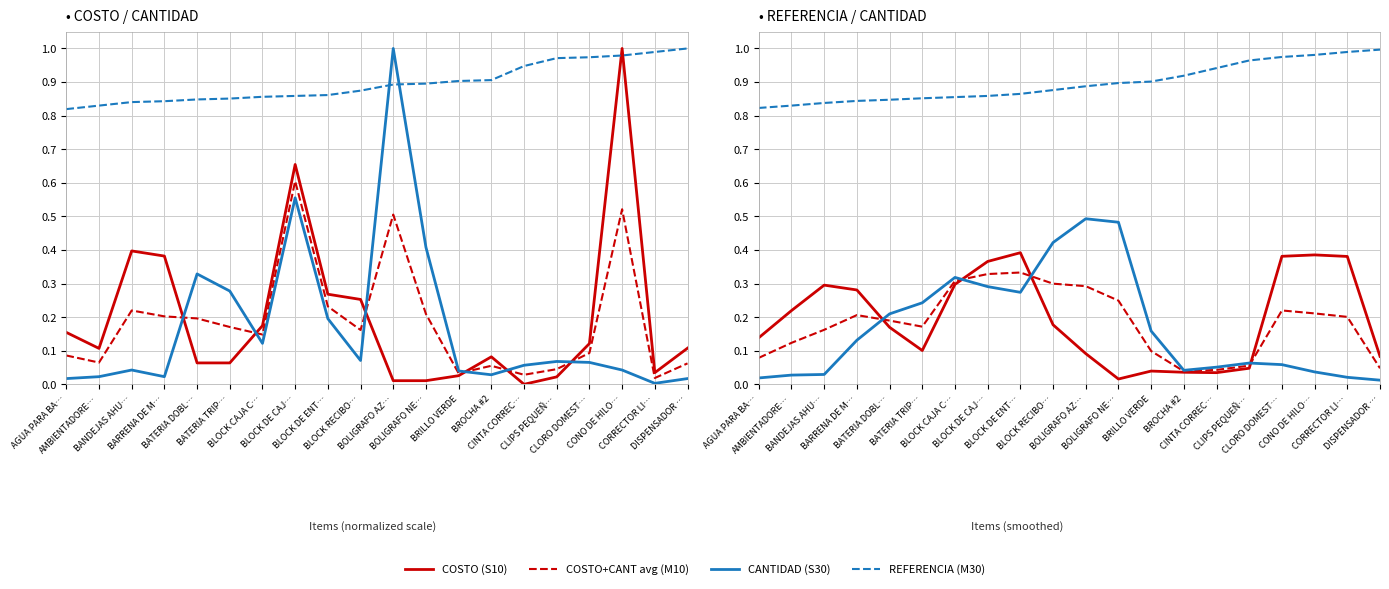

True or false: REFERENCIA (M30) and CANTIDAD (S30) cross at least once.

False